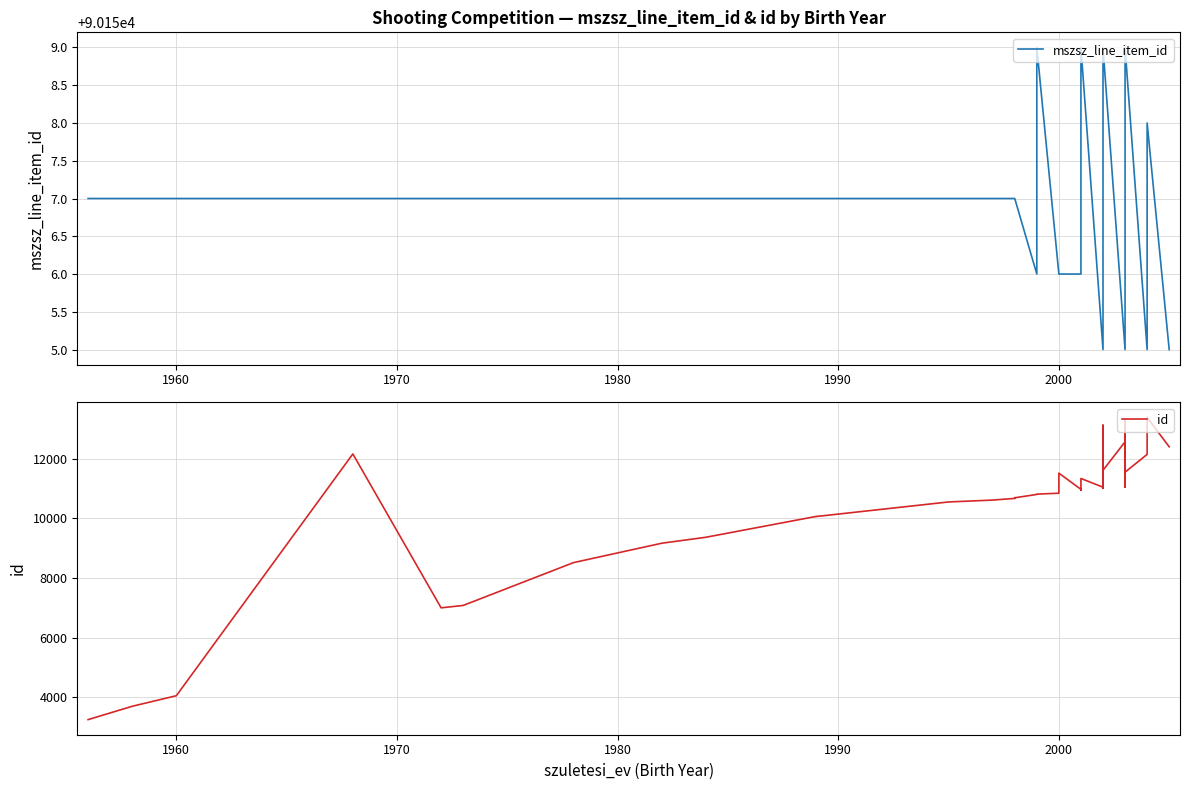

Is it true that id equals 2683 at 14?

False